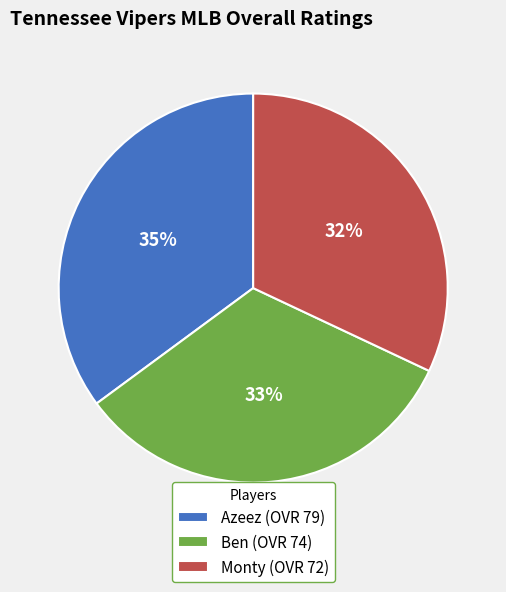

Rank the categories by value from highest to lowest.

Azeez, Ben, Monty